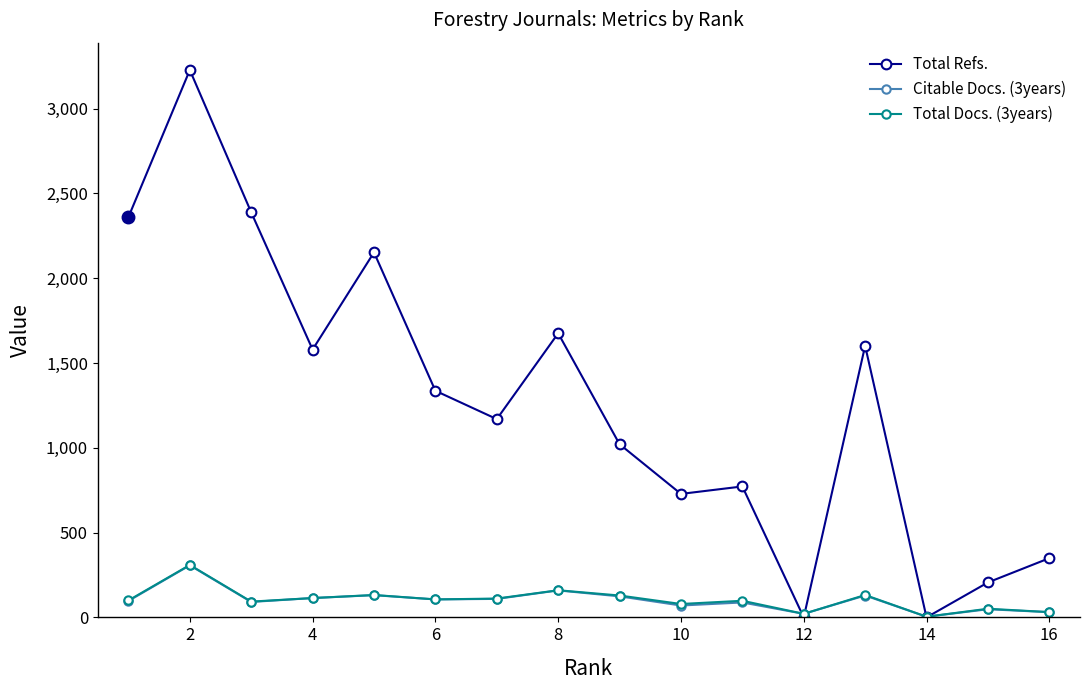

True or false: Citable Docs. (3years) has more than 2 points higher than both neighbors.

True